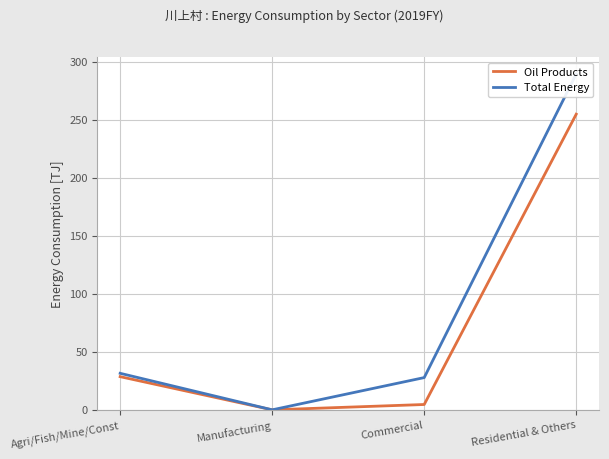

True or false: Total Energy and Oil Products cross at least once.

False